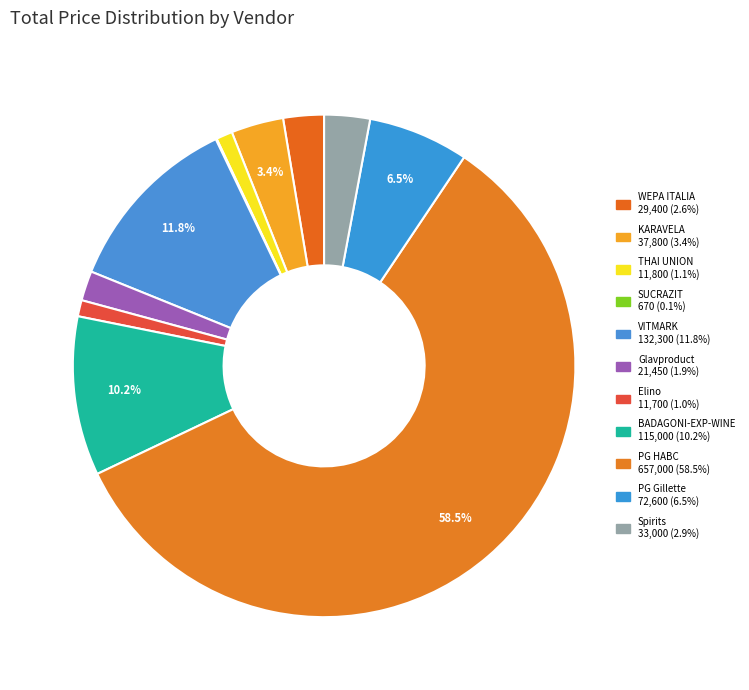

To the nearest percent, what portion does PG HABC represent?

59%